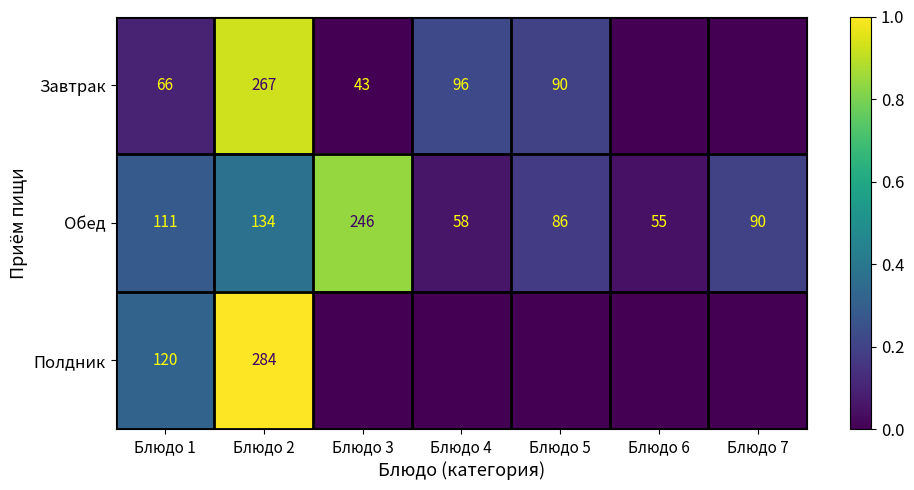

The Завтрак series shows 116 at Блюдо 1. True or false?

False